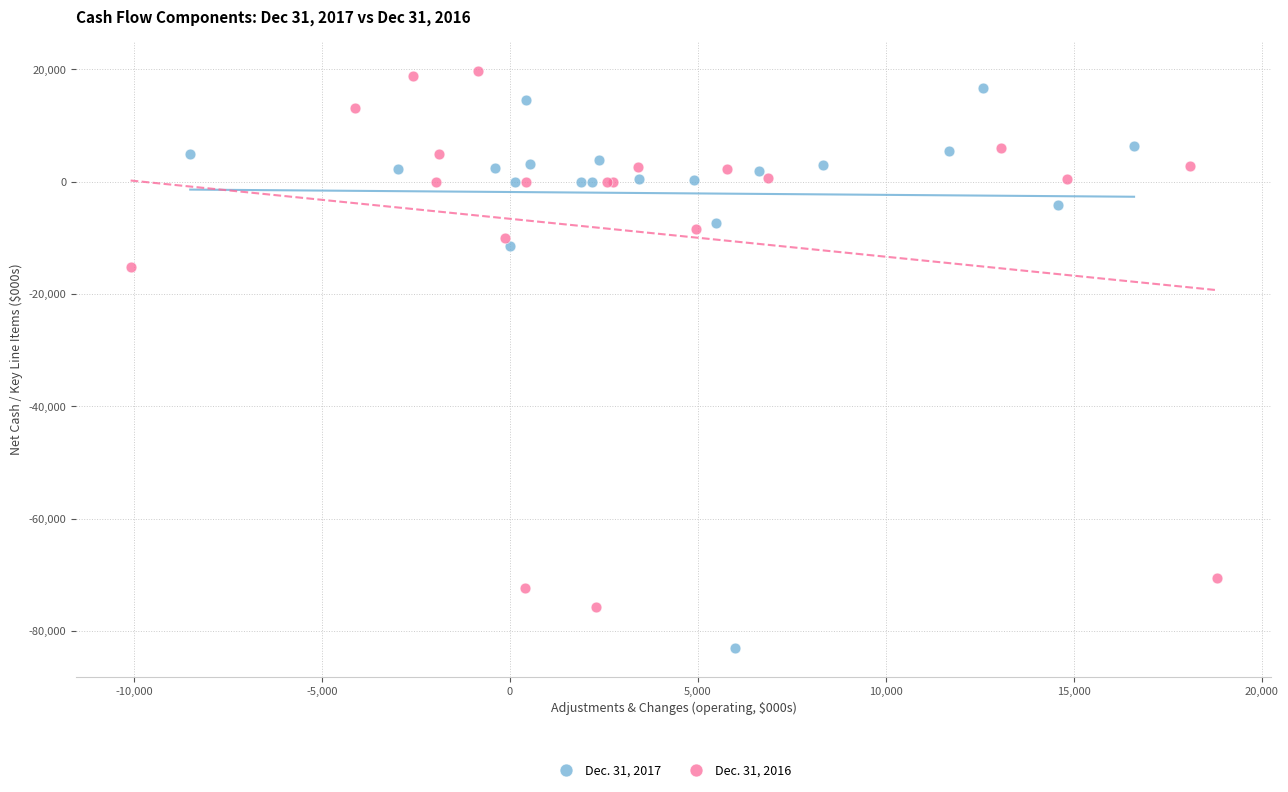

Which series reaches the minimum Y coordinate?

Dec. 31, 2017